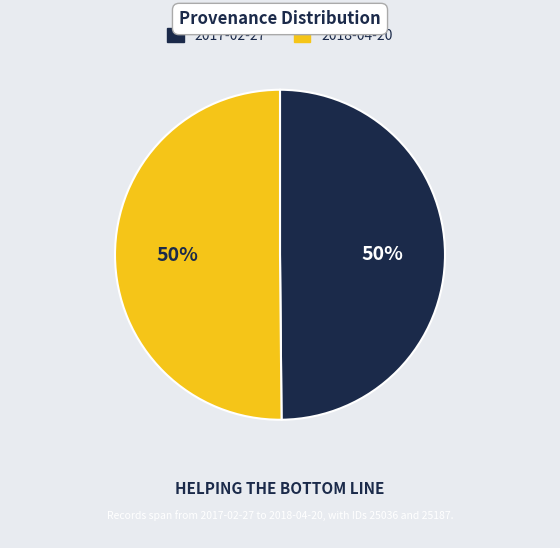

How many segments does this pie chart have?

2